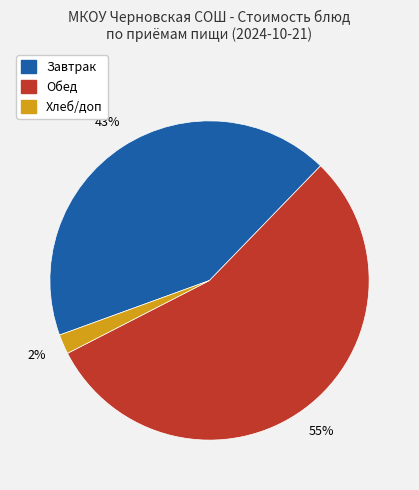

To the nearest percent, what is the difference between the largest and smallest slice percentages?

53%